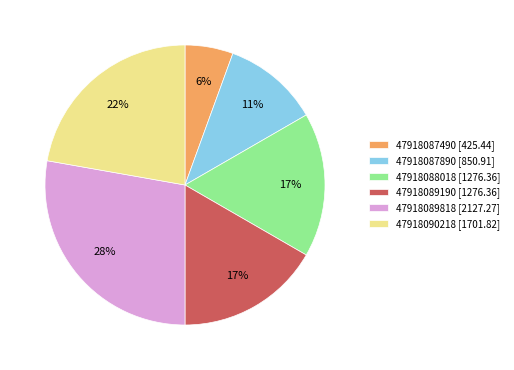

Which category has the smallest portion of the pie?

47918087490